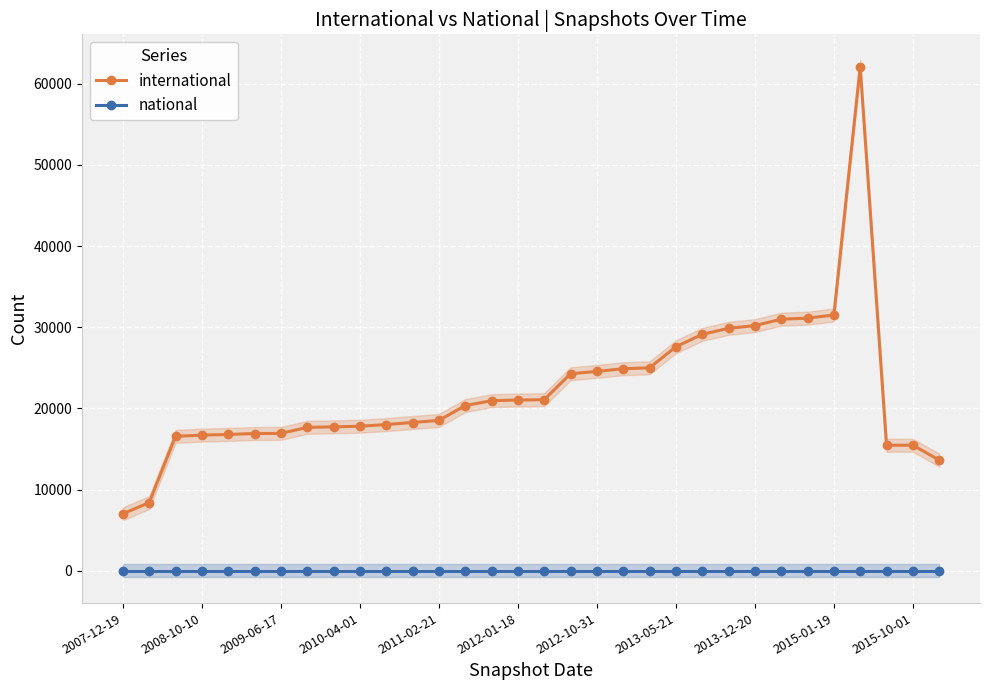

What are all the series names shown in the legend?

international, national